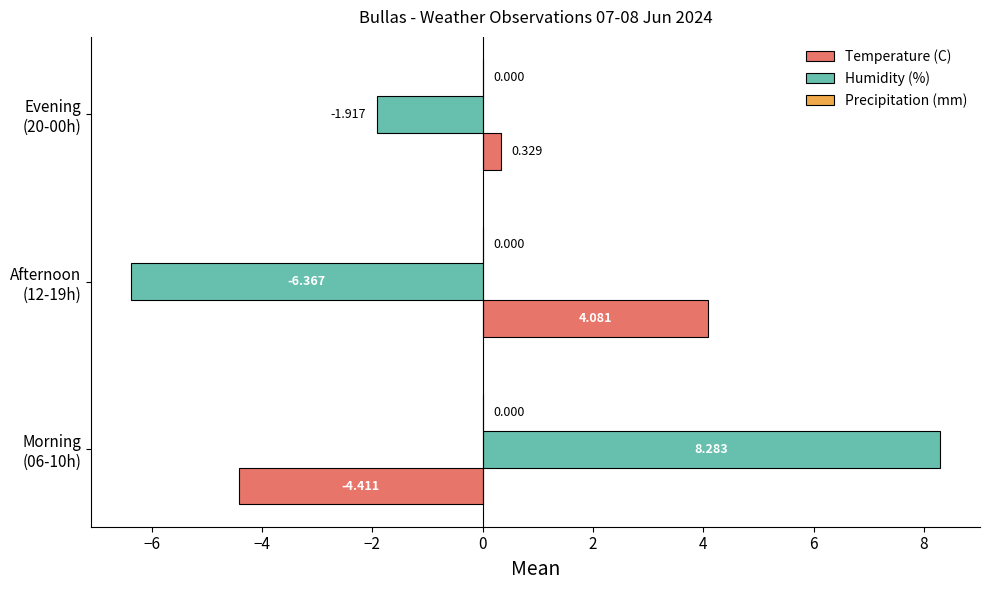

Which series has the largest range (max minus min)?

Humidity (%)